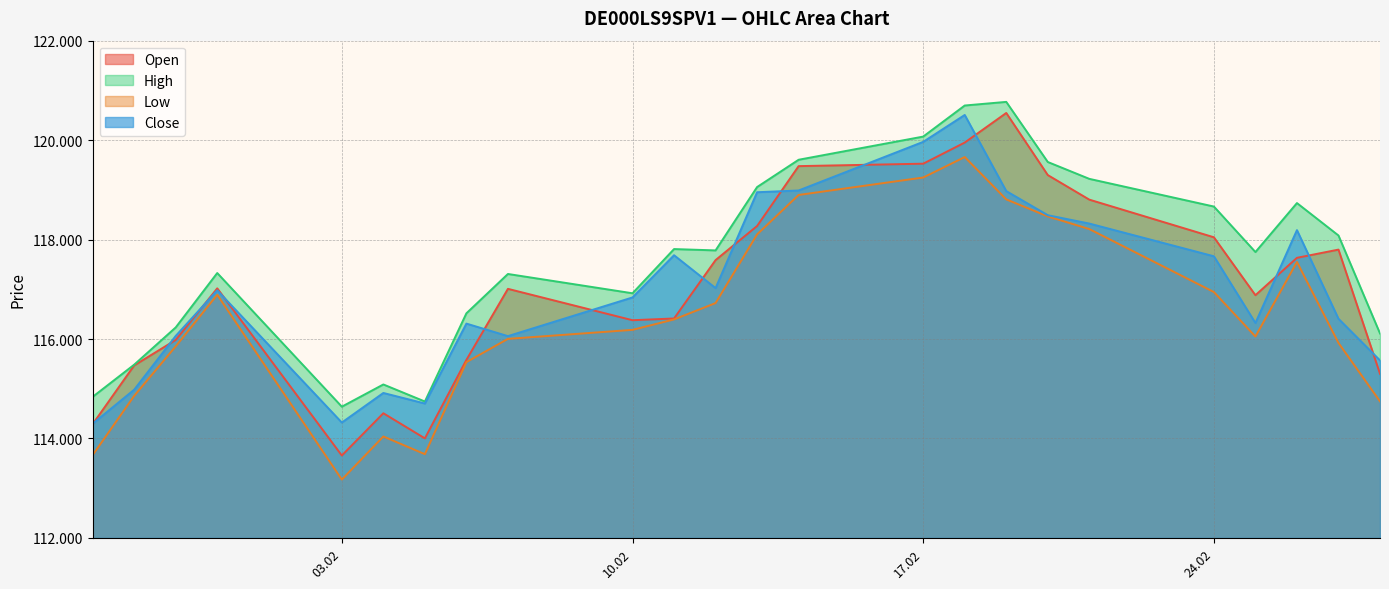

True or false: High and Low cross at least once.

False